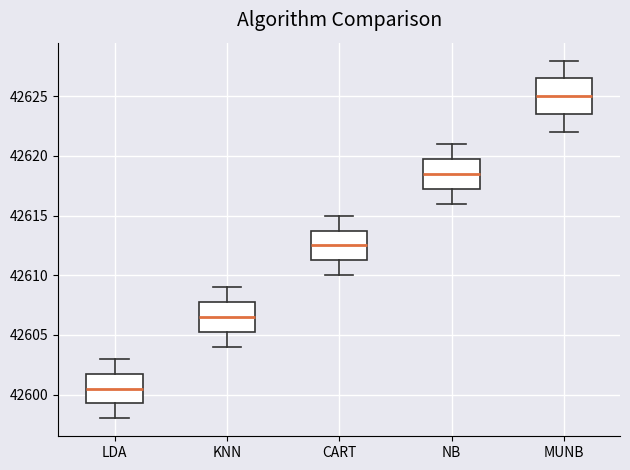

Which box's median line is the lowest?

LDA